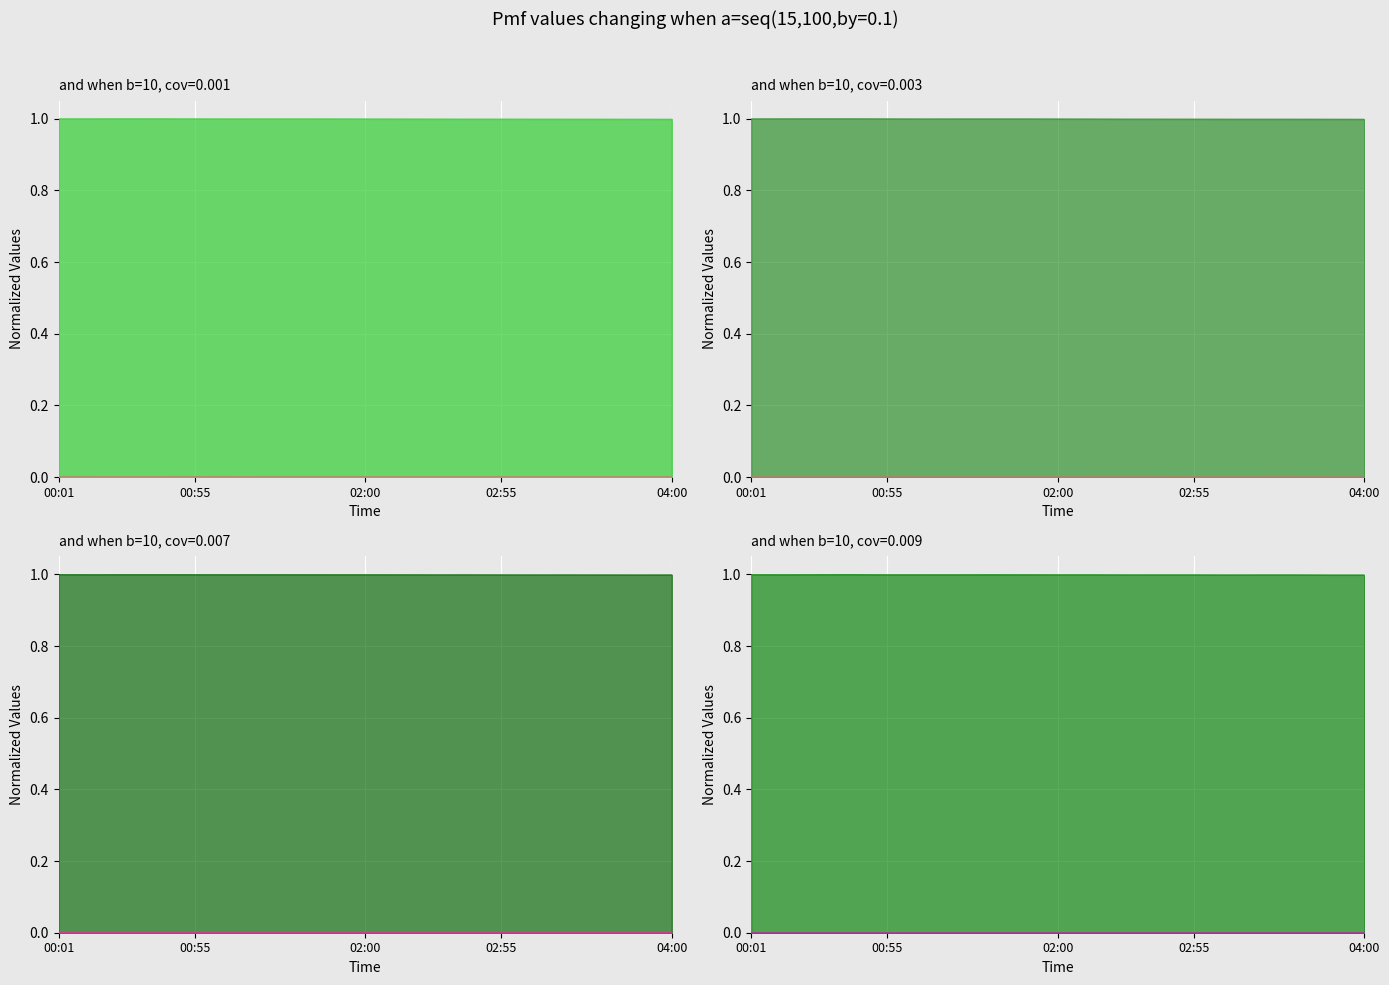

What is the total value across all series at 01:22?

1.0